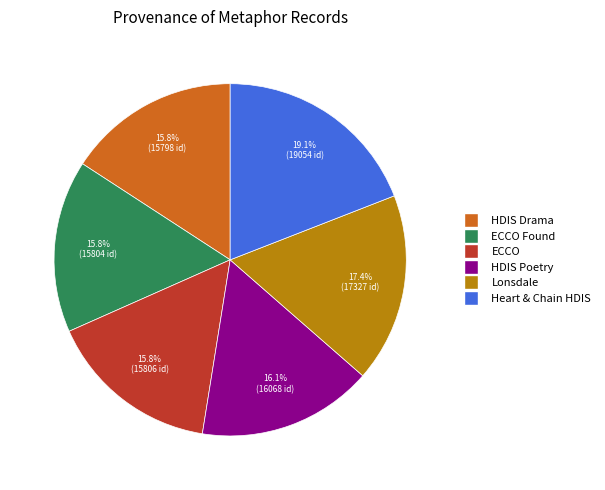

Is there a majority slice in this chart?

No